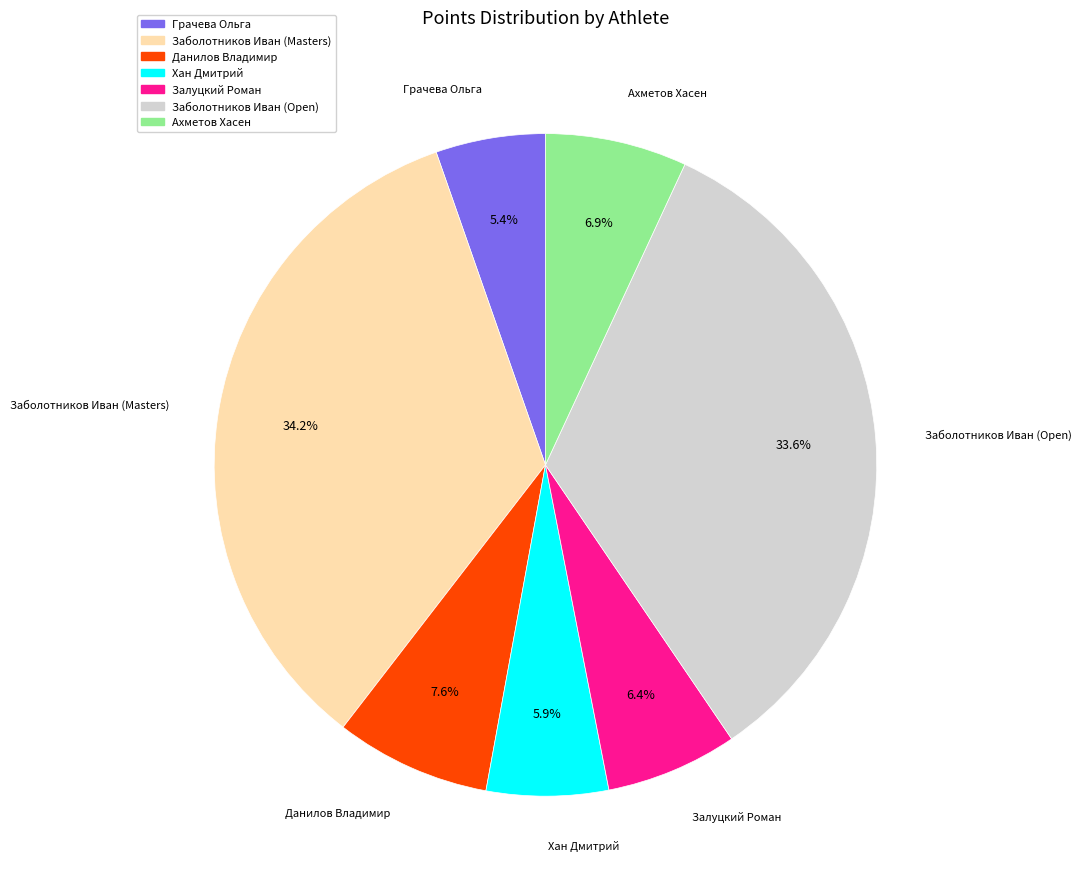

What is the largest slice in the pie chart?

Заболотников Иван (Masters)